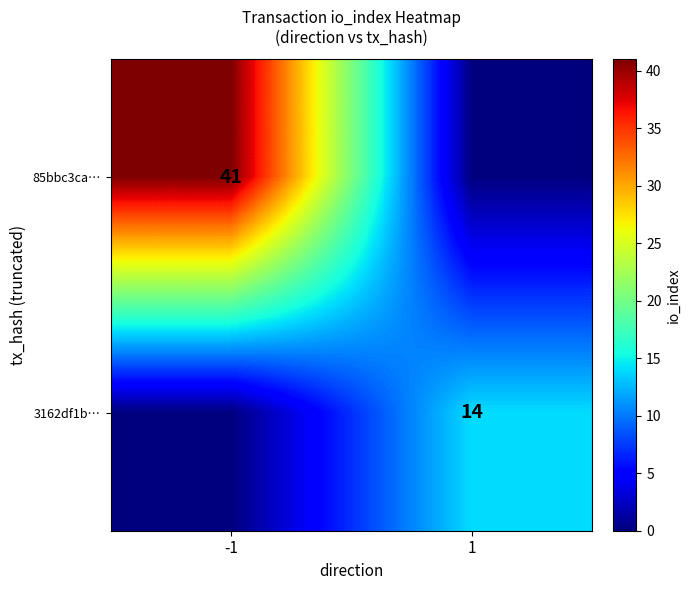

List the labels in order of 85bbc3ca… value, smallest first.

1, -1